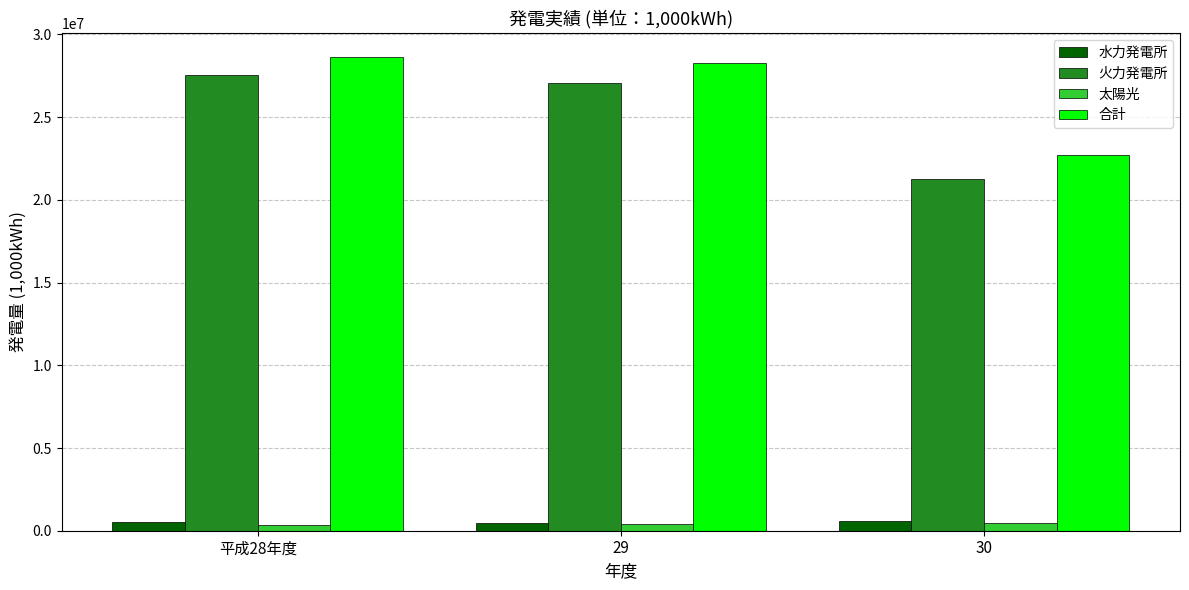

Does the chart contain stacked bars?

No